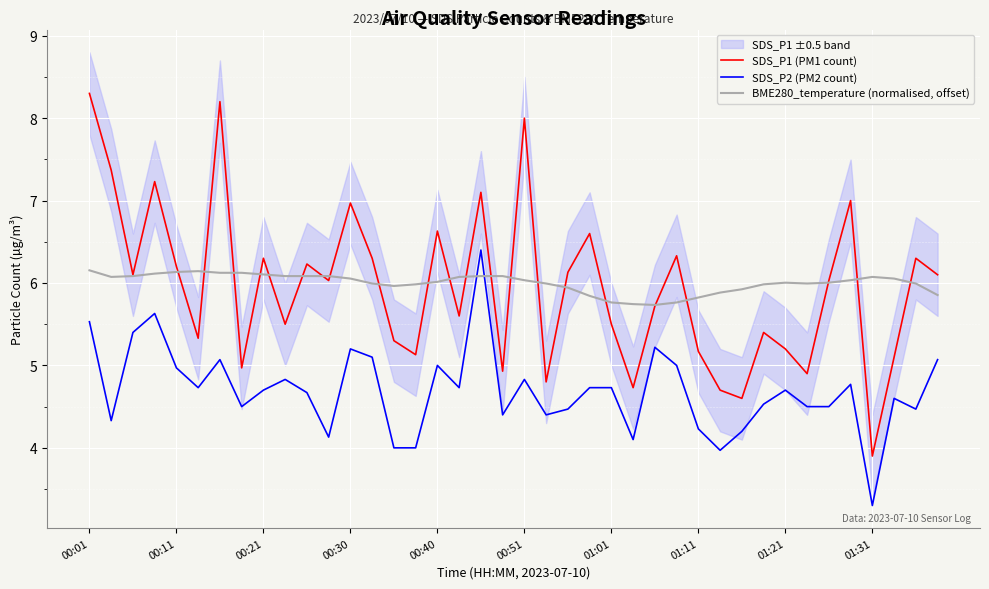

How many interior local valleys does the SDS_P1 (PM1 count) series have?

13